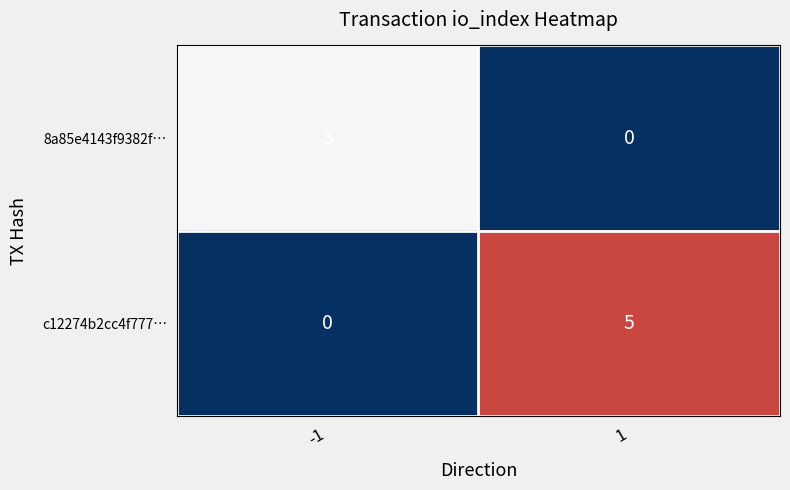

List the series in order of their peak value, lowest first.

8a85e4143f9382f…, c12274b2cc4f777…